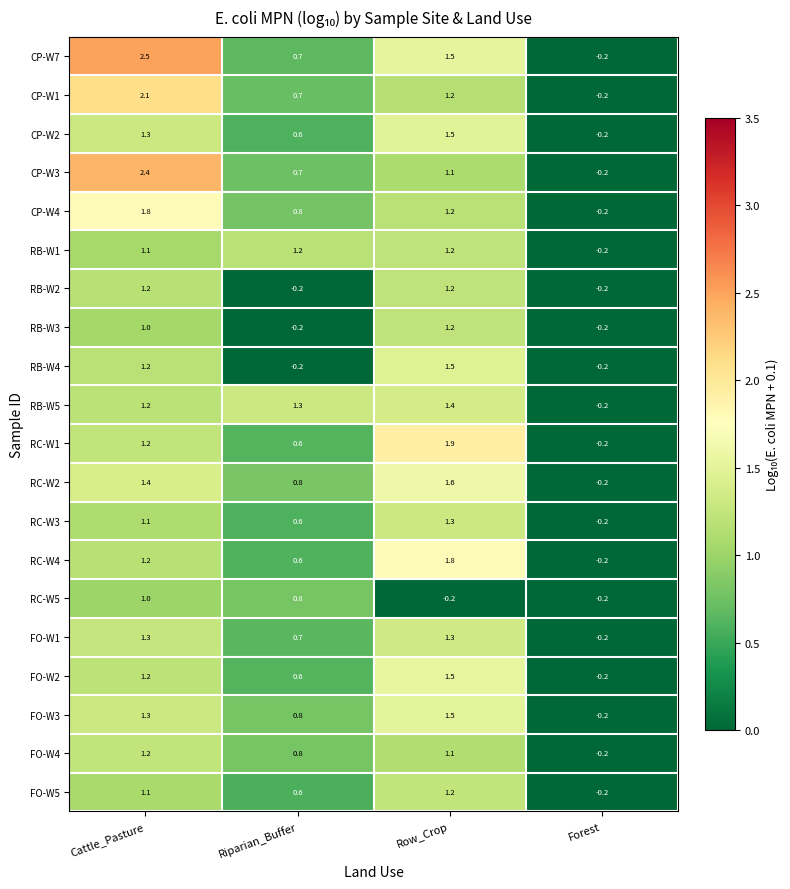

Is the value of FO-W5 at Row_Crop greater than the value of RB-W5 at Forest?

Yes